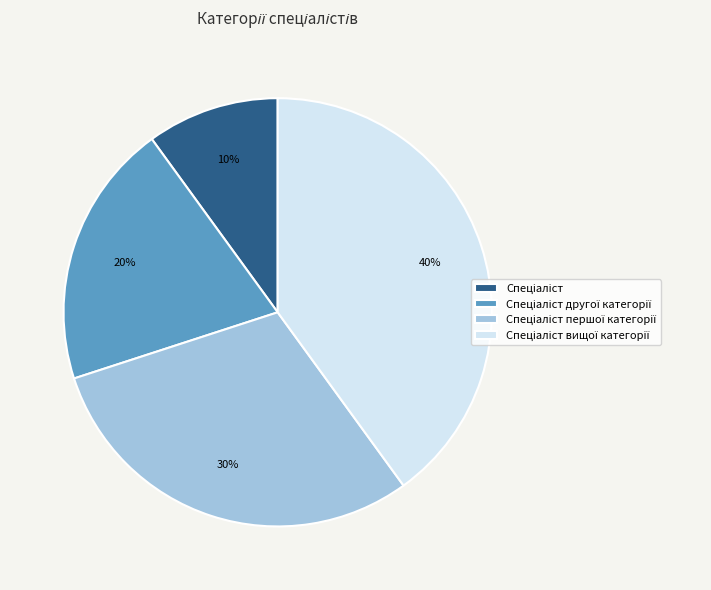

To the nearest percent, what is the average slice percentage?

25%